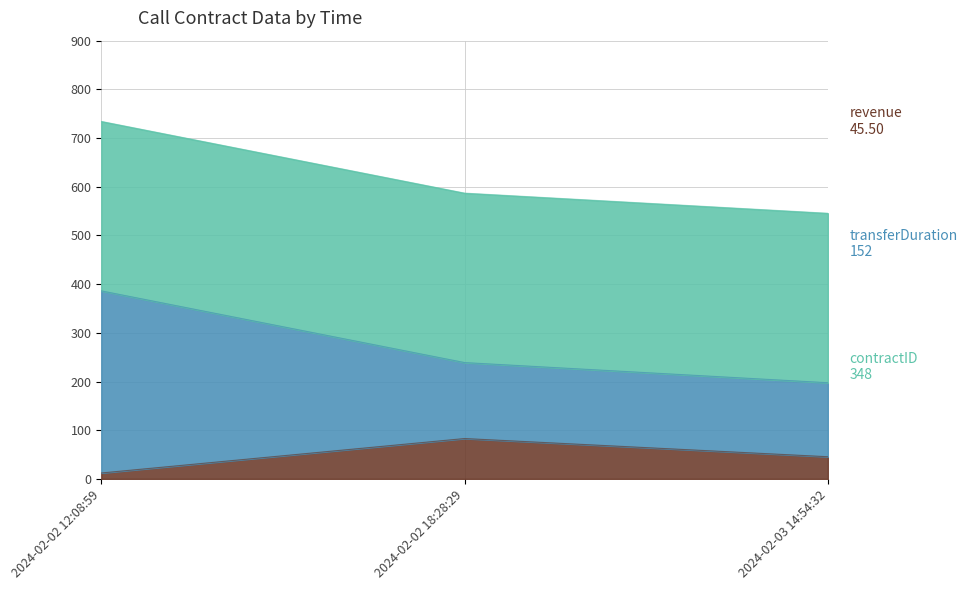

At which category is the sum across all series the highest?

2024-02-02 12:08:59